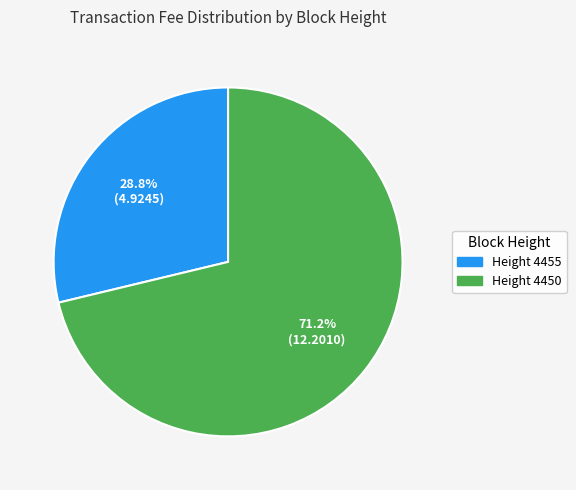

Approximately how many times larger is the value at Height 4450 compared to Height 4455?

2.5